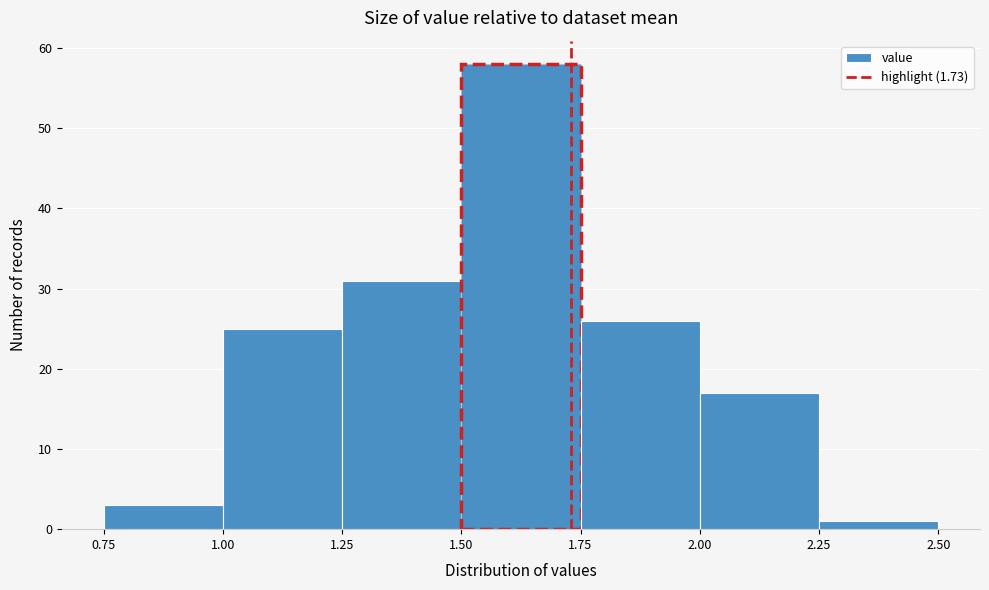

Reading left to right, transcribe this chart: for each bar, give the range it covers on the x-axis and its height. The values are not printed on the chart, so give them approximately, as read against the axis.

0.75 to 1.00: 3
1.00 to 1.25: 25
1.25 to 1.50: 31
1.50 to 1.75: 58
1.75 to 2.00: 26
2.00 to 2.25: 17
2.25 to 2.50: 1